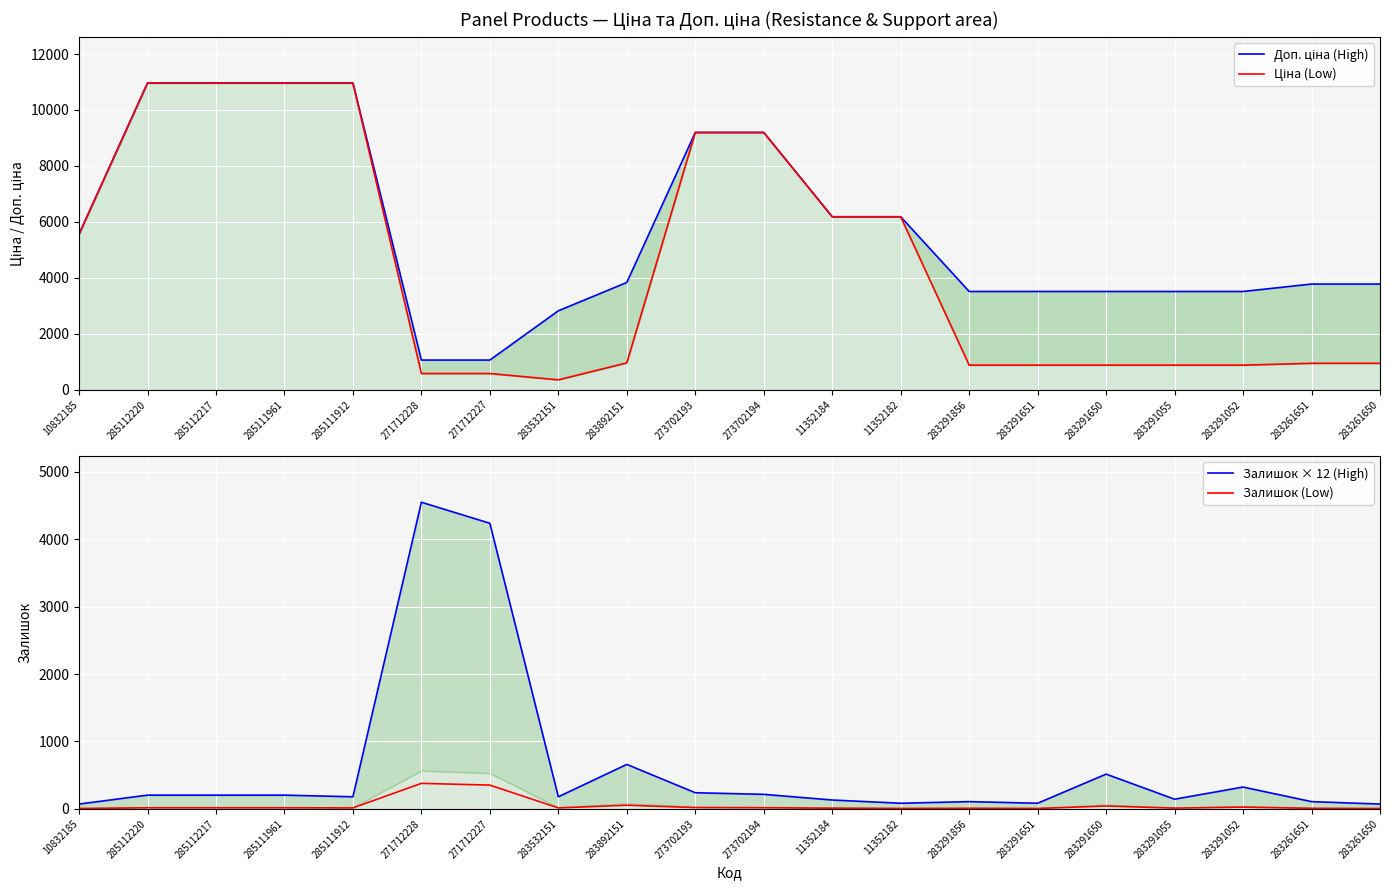

How many interior local peaks does the Залишок (Low) series have?

5